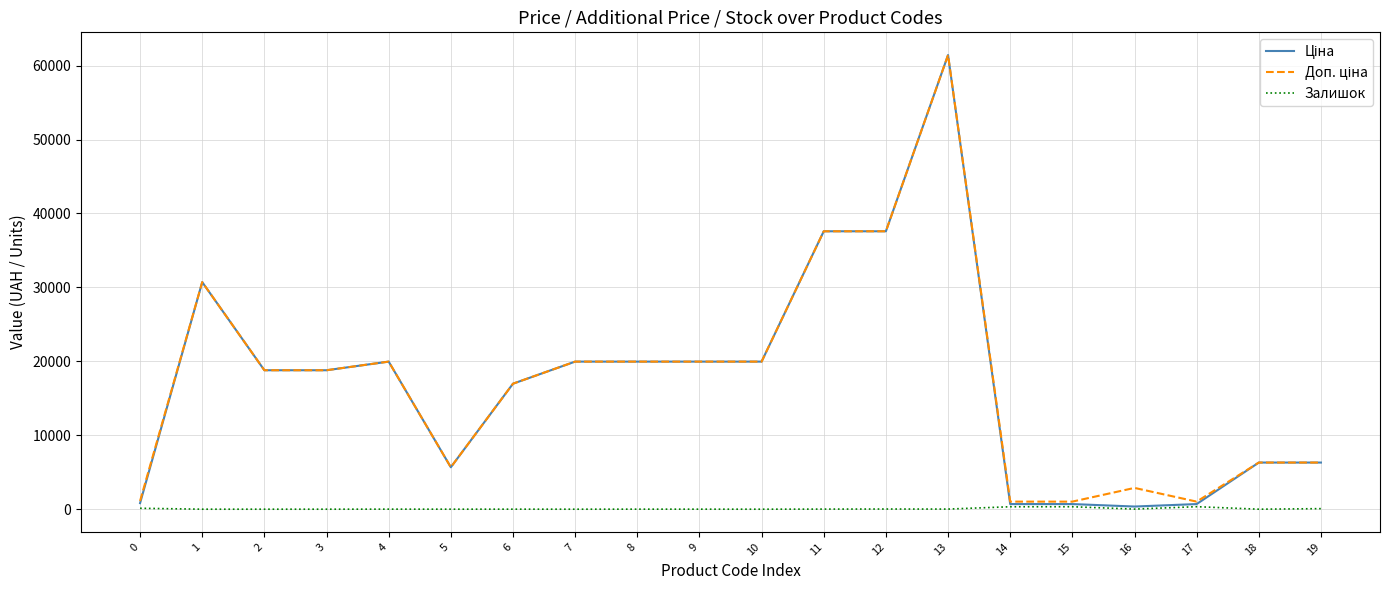

What is the difference between the highest and lowest values at 2?

18796.8